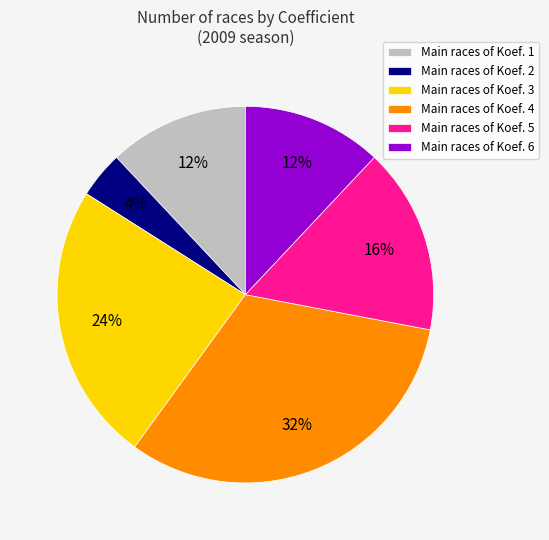

Is there a majority slice in this chart?

No